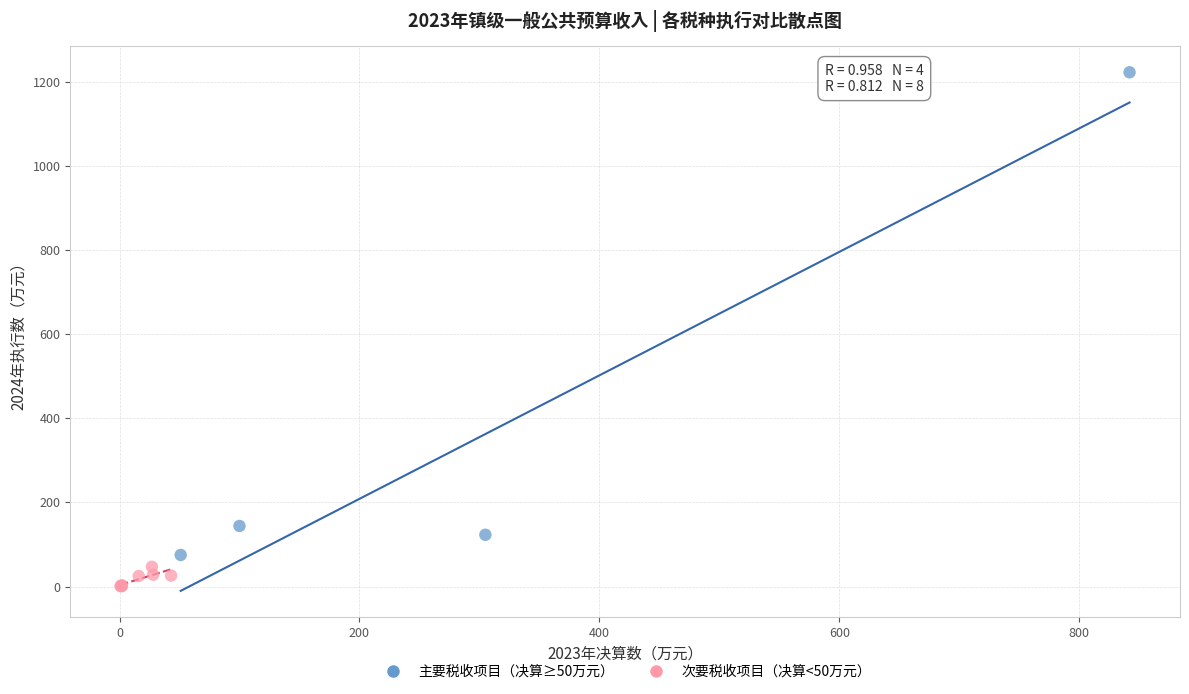

Which series has the widest spread of Y values?

主要税收项目（决算≥50万元）